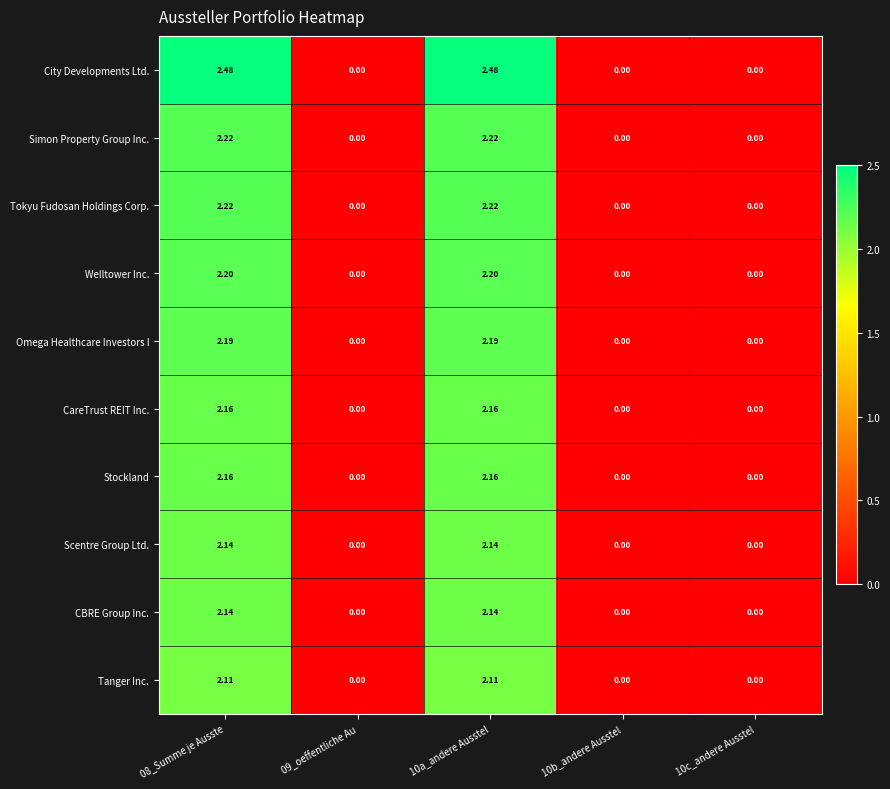

Which series has the largest total across all categories?

City Developments Ltd.